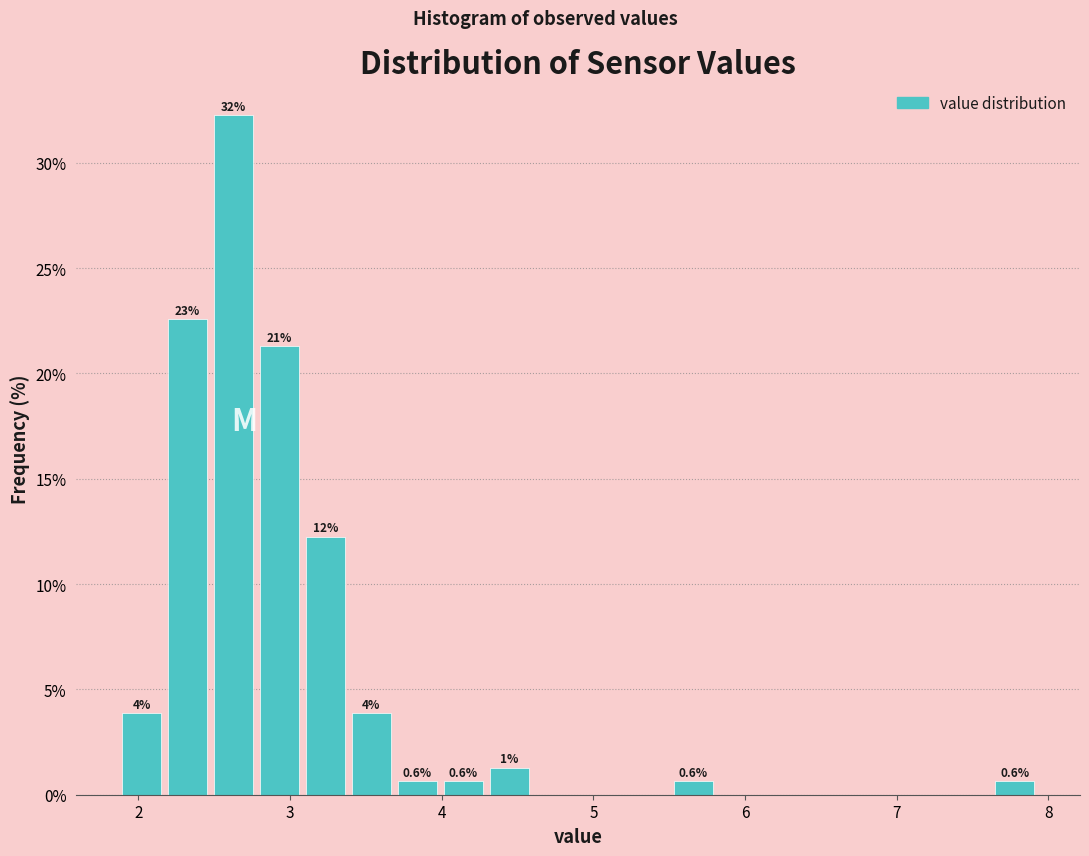

Around what value on the x-axis is the tallest bar? Give the approximate position of its centre, as read against the axis.

2.6